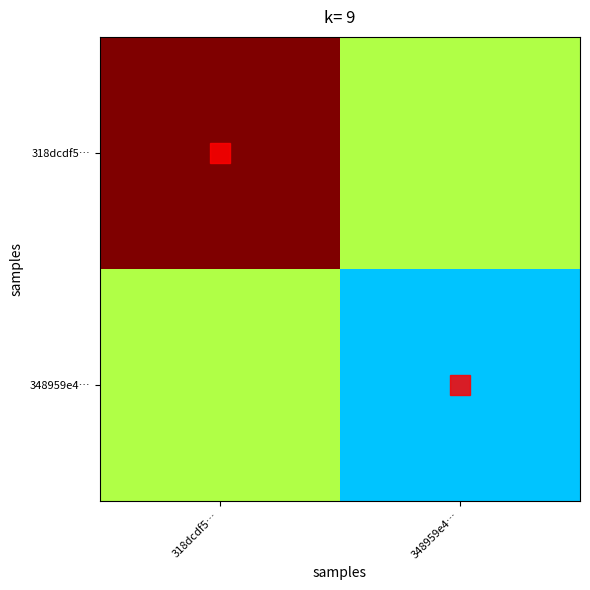

Reading left to right, extract all data points from this chart.

318dcdf5…: 318dcdf5…=1.0	348959e4…=0.6
348959e4…: 318dcdf5…=0.6	348959e4…=0.3